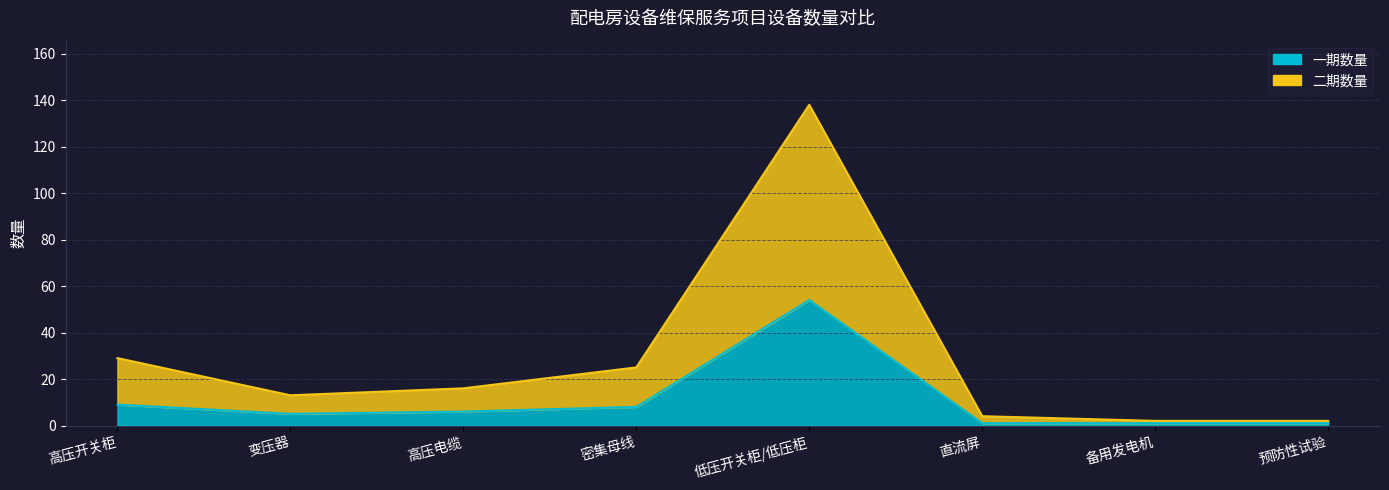

What is the difference between the highest and lowest values at 低压开关柜/低压柜?

84